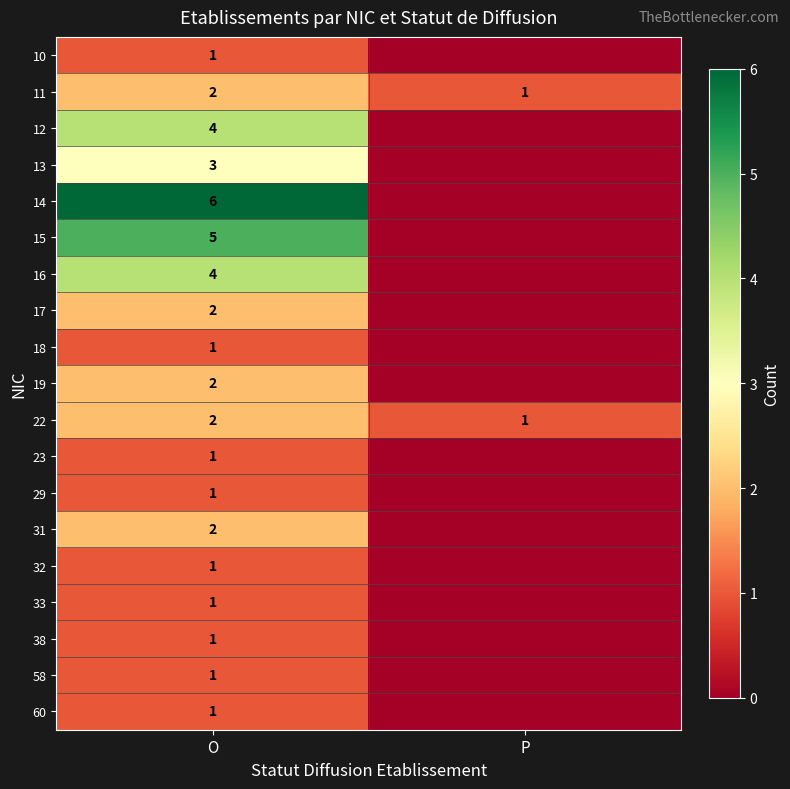

True or false: 22 has a value of 1 at O.

False